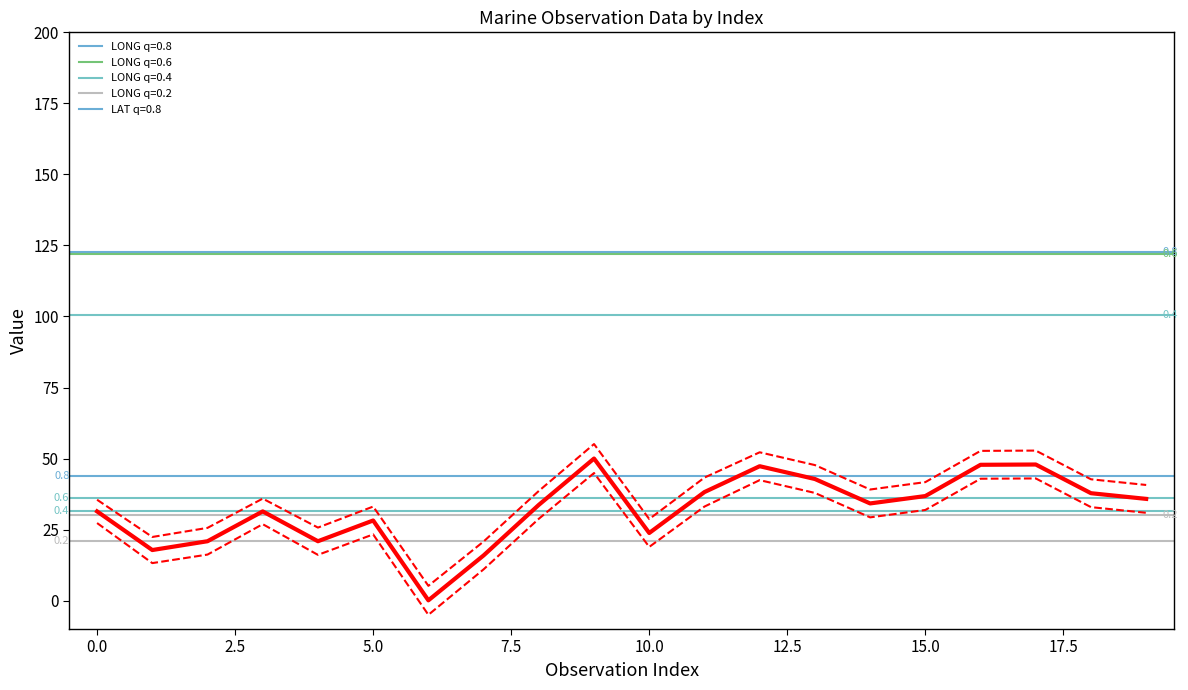

What is the difference between the second highest and second lowest values in the Upper CI (LAT) series?

32.0